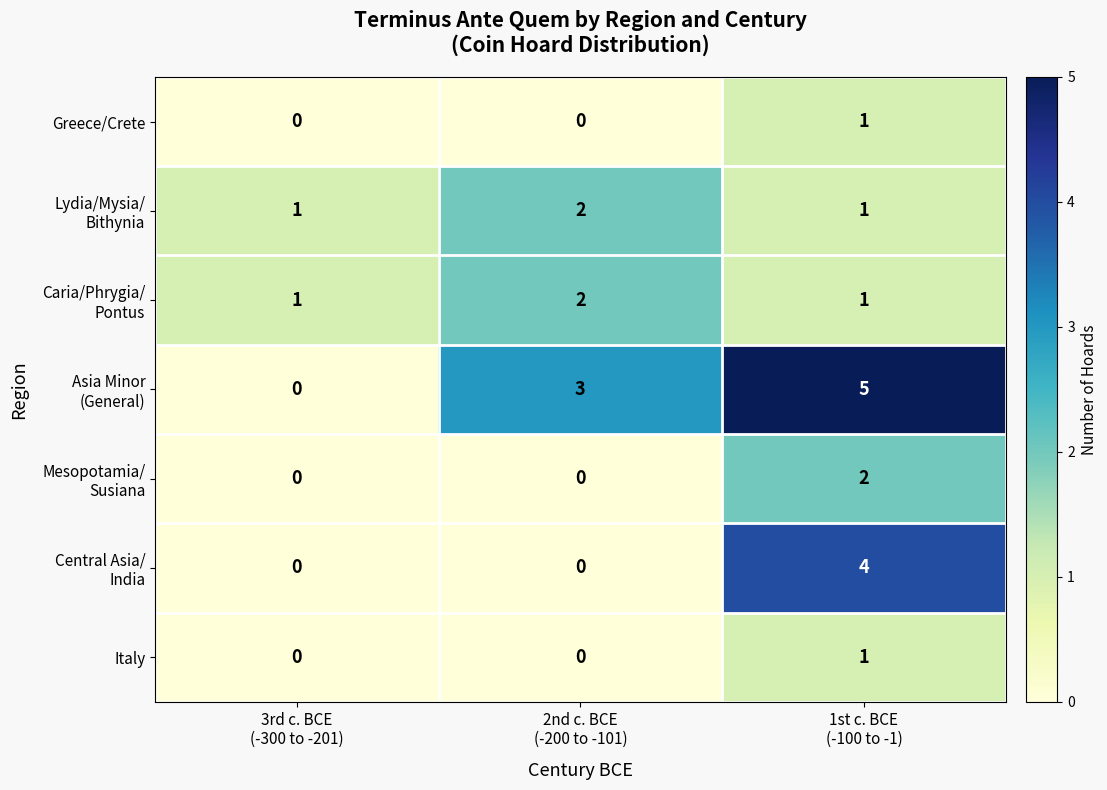

What is the maximum value shown in the chart?

5